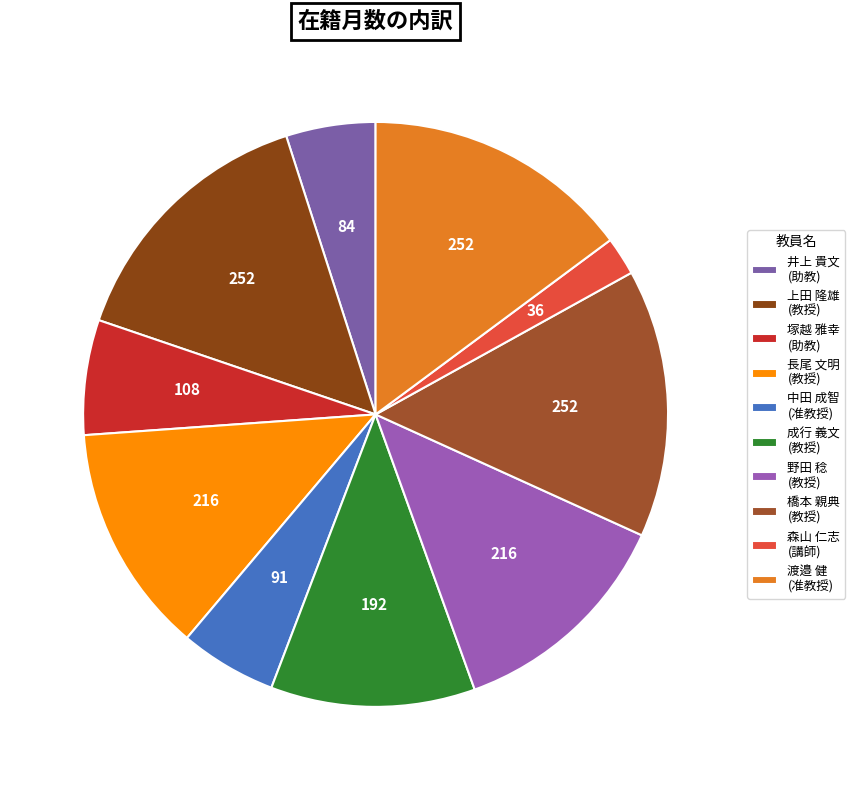

Is there a majority slice in this chart?

No